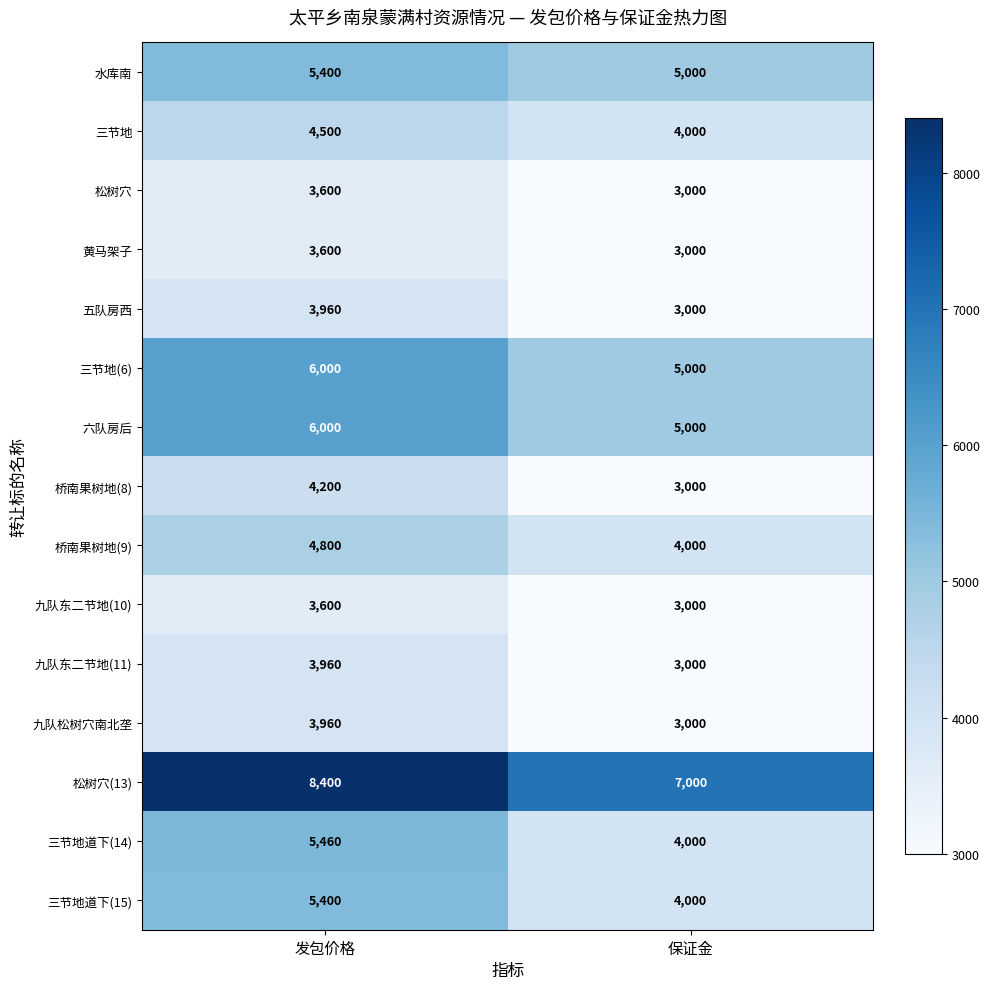

Read the 九队东二节地(10) value at 发包价格, to the nearest 10.

3600